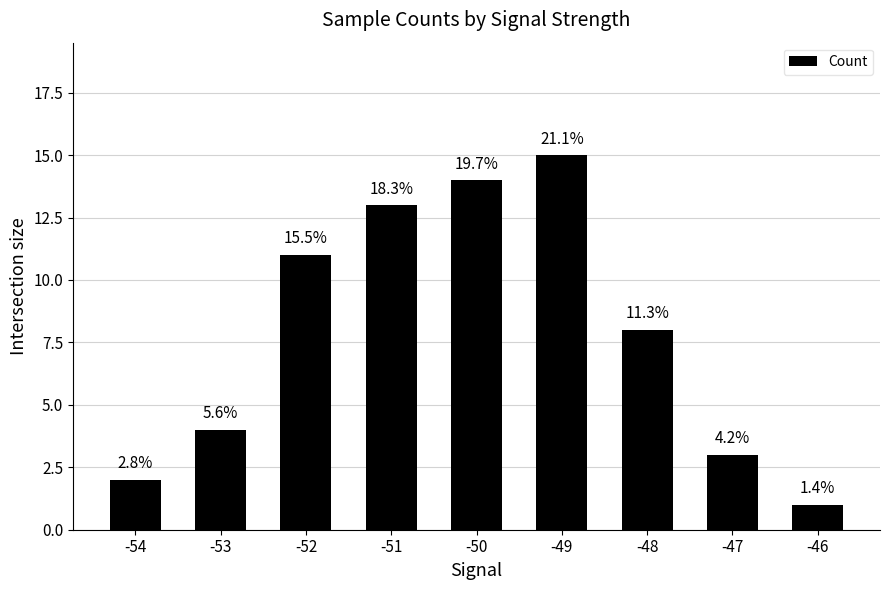

How many bars are there in total?

9